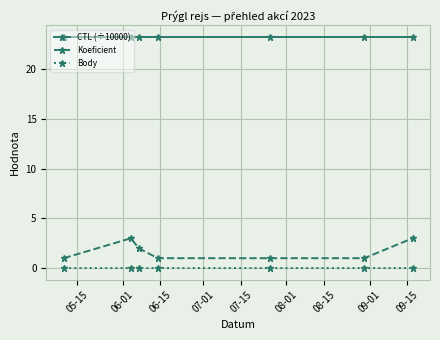

Is this an area chart (filled region under the line)?

No